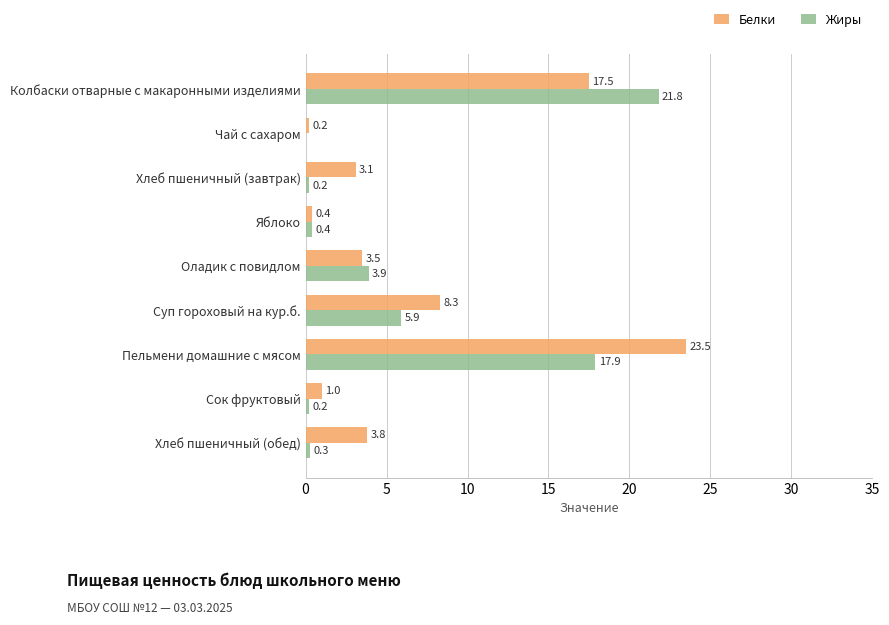

Which series has the largest total across all categories?

Белки